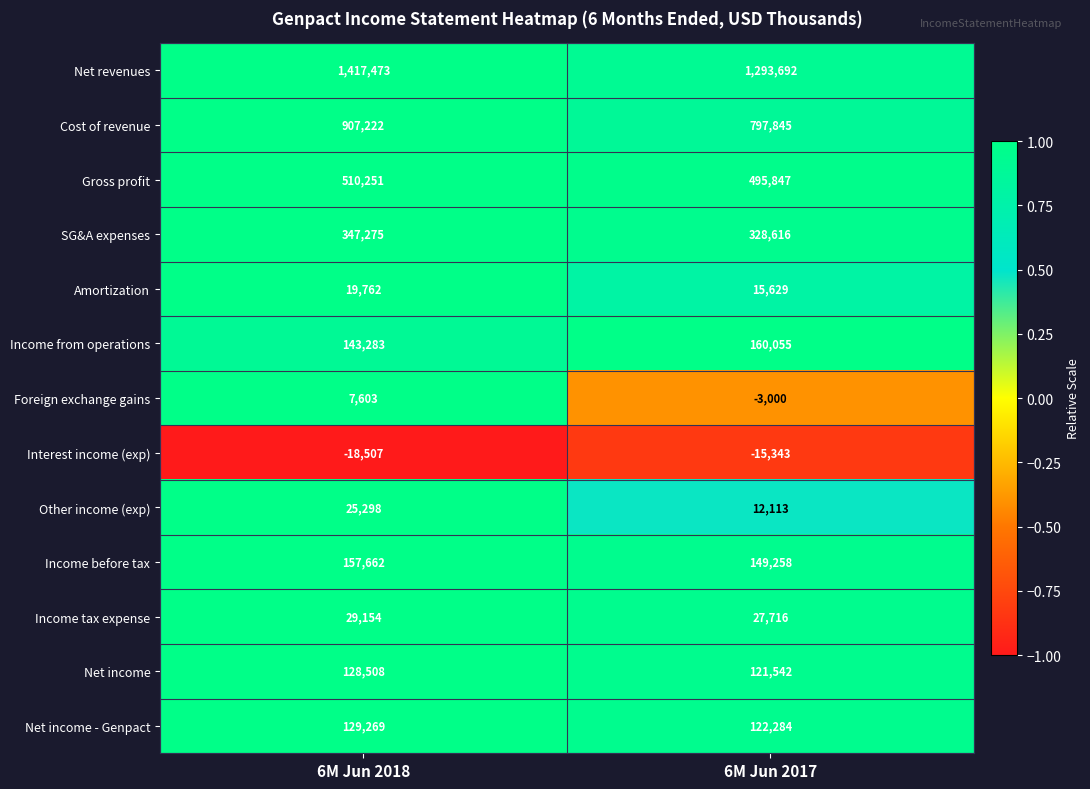

Is it true that Cost of revenue equals 797845 at 6M Jun 2017?

True